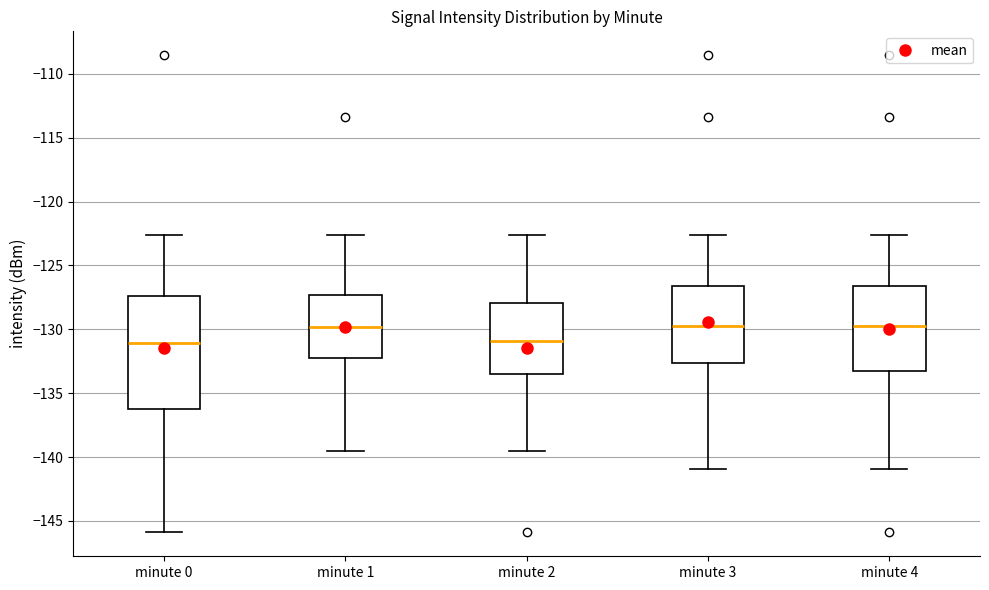

Reading left to right, read every box against the y-axis: the position of its median line, the range the box covers, and the ends of its whiskers. The values are not printed on the chart, so give them approximately, as read against the axis.

minute 0: median -131.0, box -136.0 to -127.5, whiskers -146.0 to -122.5
minute 1: median -130.0, box -132.0 to -127.5, whiskers -139.5 to -122.5
minute 2: median -131.0, box -133.5 to -128.0, whiskers -139.5 to -122.5
minute 3: median -130.0, box -132.5 to -126.5, whiskers -141.0 to -122.5
minute 4: median -130.0, box -133.5 to -126.5, whiskers -141.0 to -122.5